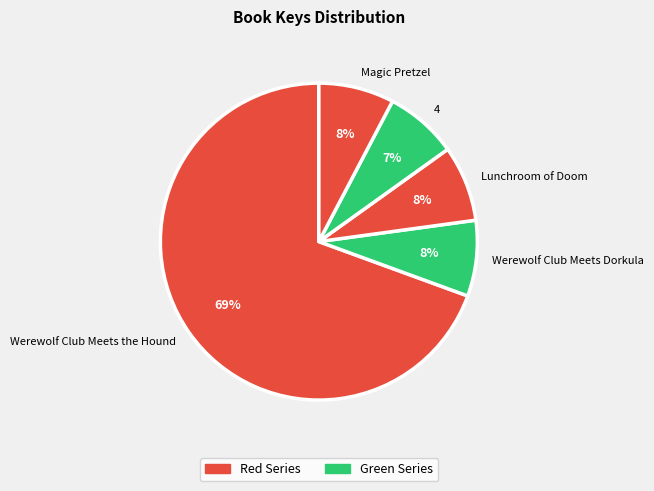

What is the largest slice in the pie chart?

Werewolf Club Meets the Hound